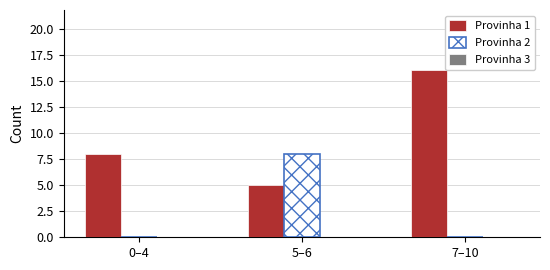

Which series has the largest total across all categories?

Provinha 1